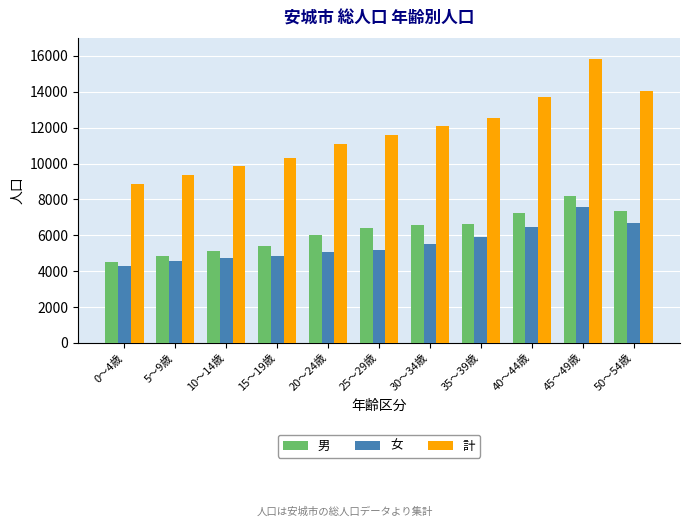

How many data points does each series have?

11